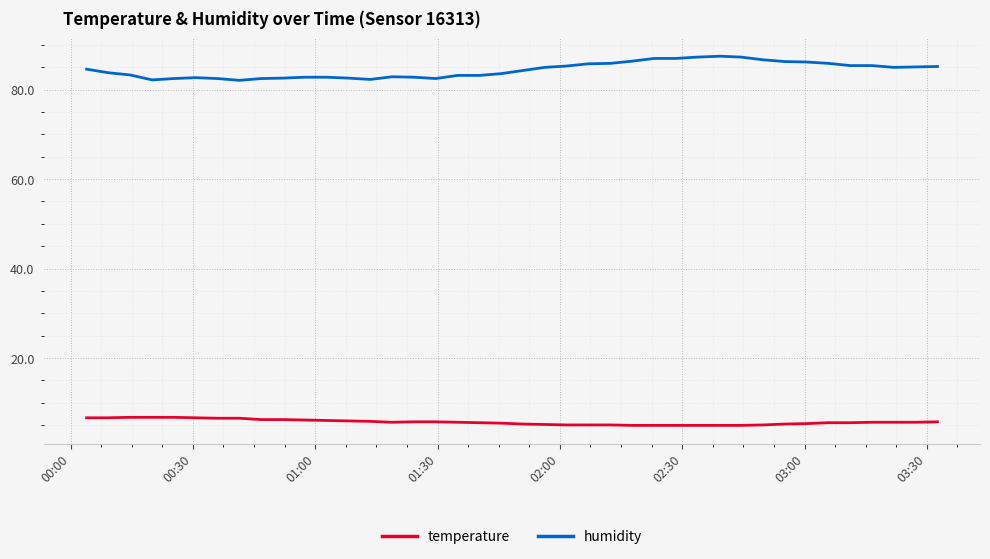

True or false: humidity and temperature intersect in this chart.

False